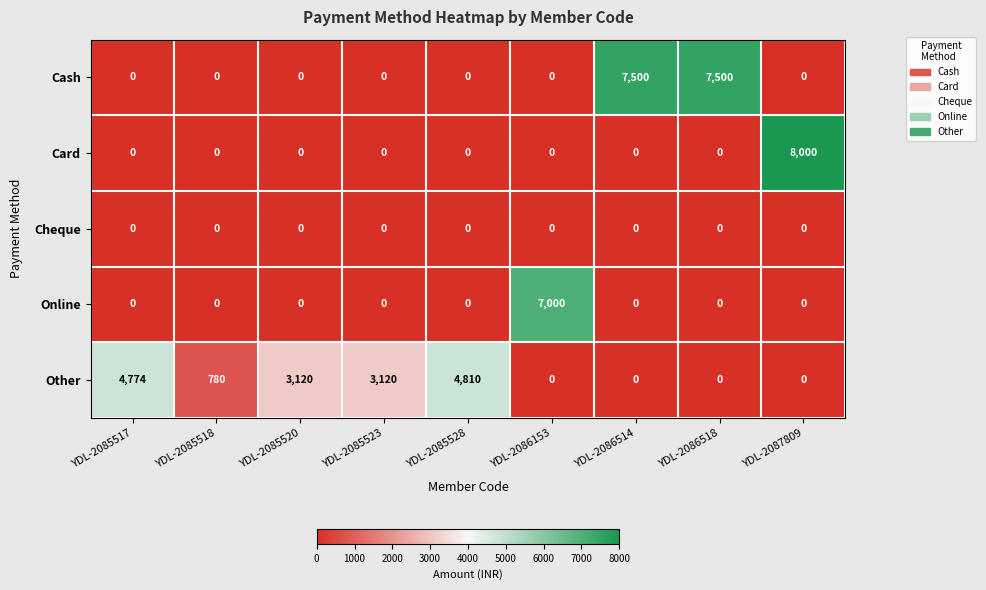

Rank the series by their maximum value, from lowest to highest.

Cheque, Other, Online, Cash, Card